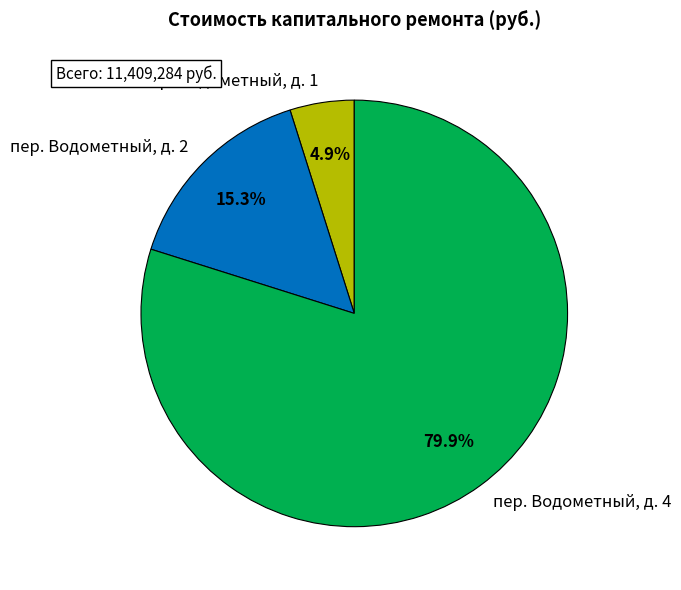

Approximately how many times larger is the value at пер. Водометный, д. 4 compared to пер. Водометный, д. 2?

5.2